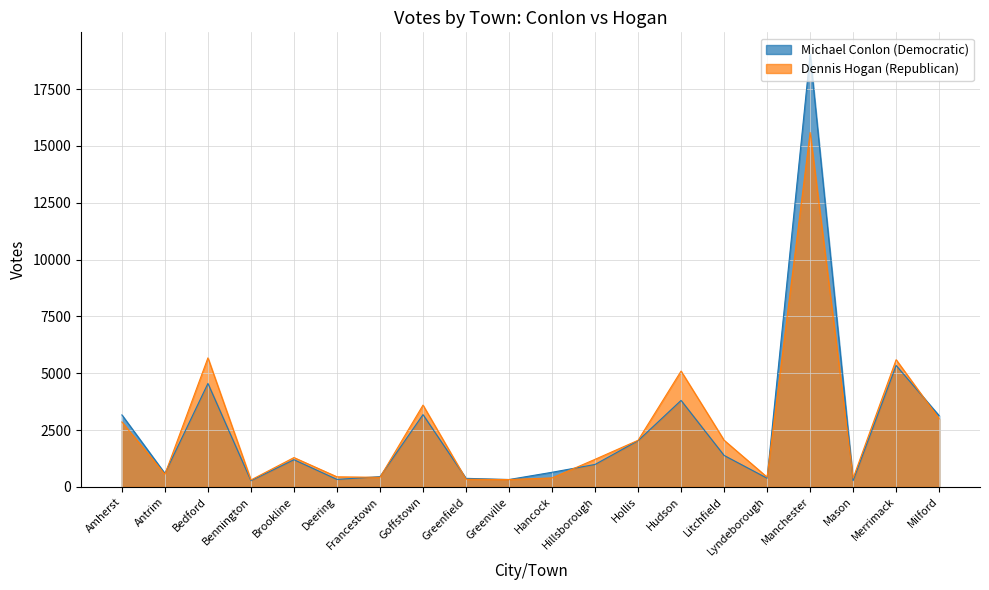

What position from the left is Antrim?

2